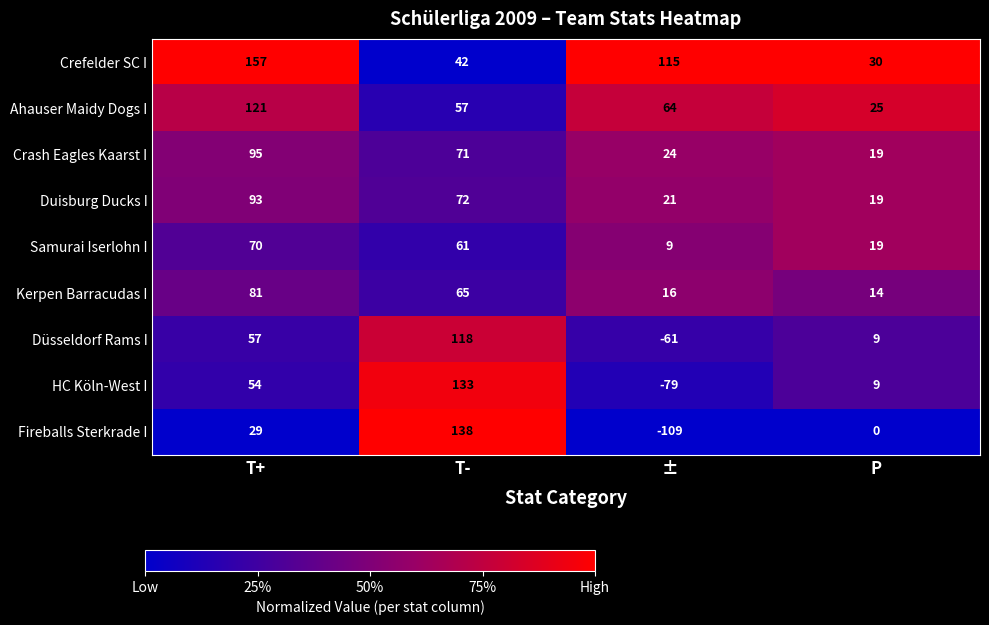

At how many categories does at least one series exceed 10?

4